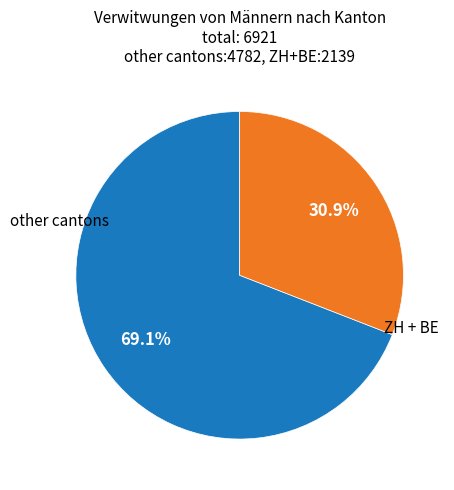

Which category has the smallest portion of the pie?

ZH + BE